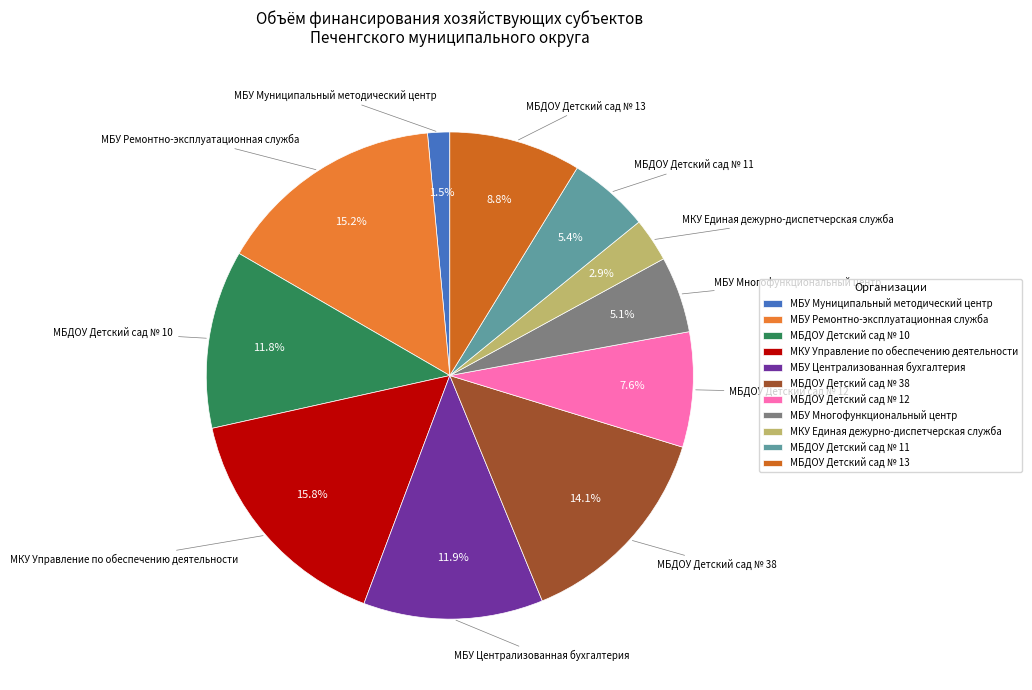

True or false: МБУ Централизованная бухгалтерия accounts for 12% of the total.

True